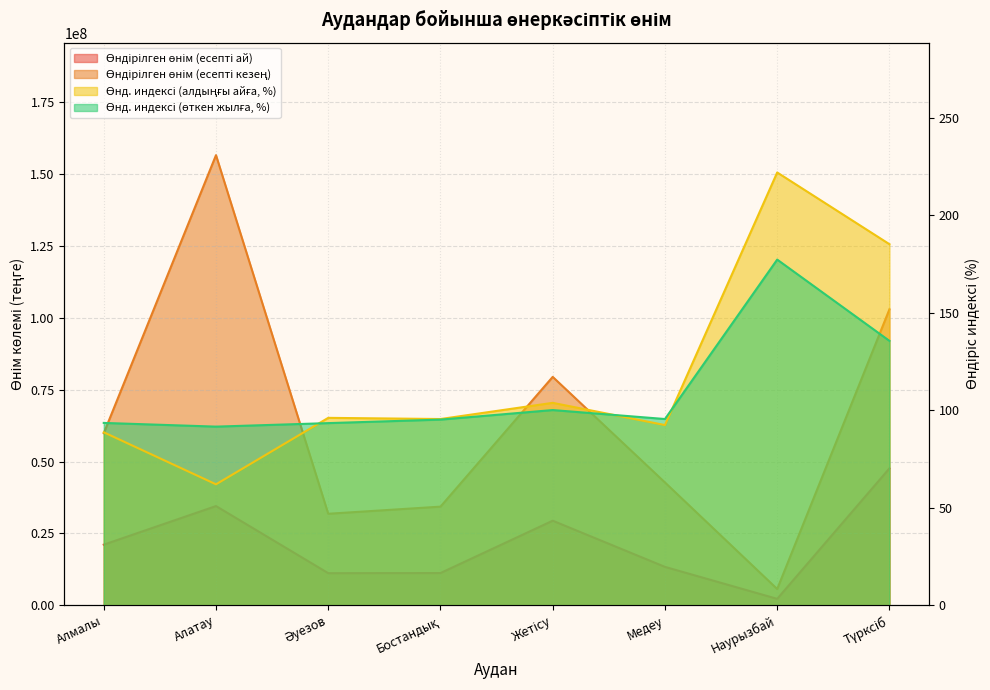

True or false: Өнд. индексі (өткен жылға, %) and Өндірілген өнім (есепті ай) cross at least once.

False